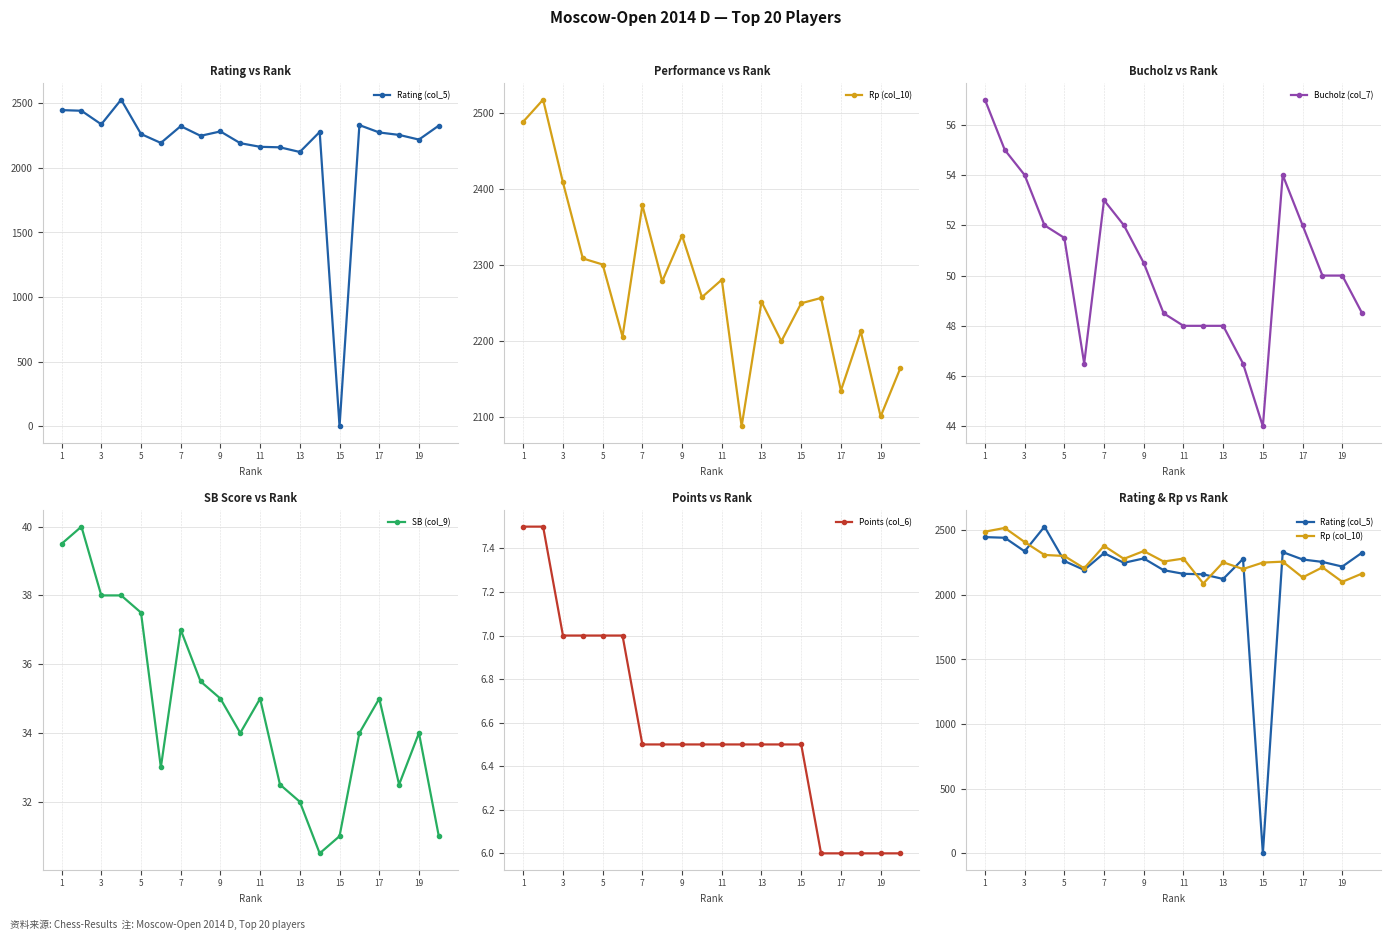

The SB (col_9) series shows 35.0 at 11. True or false?

True